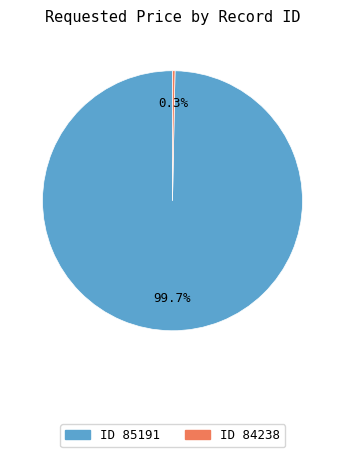

Between ID 84238 and ID 85191, which is larger?

ID 85191